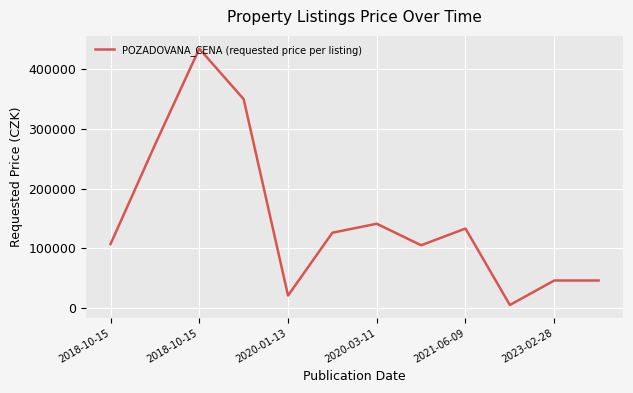

Reading left to right, extract all data points from this chart.

107000	273000	434000	349600	20800	126000	141000	105000	133000	5000	46000	46000